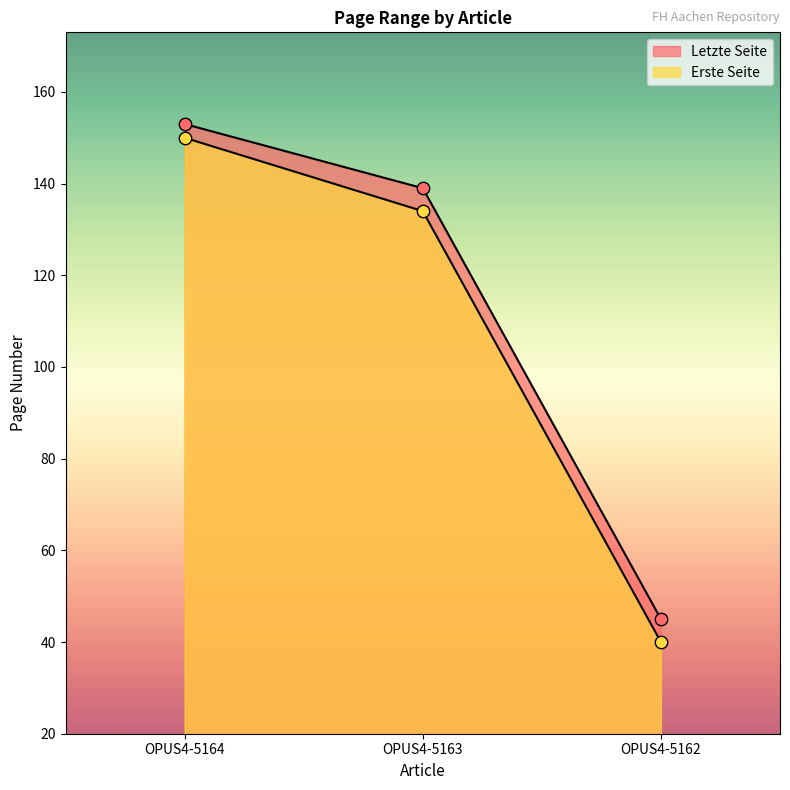

Which series reaches the minimum Y coordinate?

Erste Seite